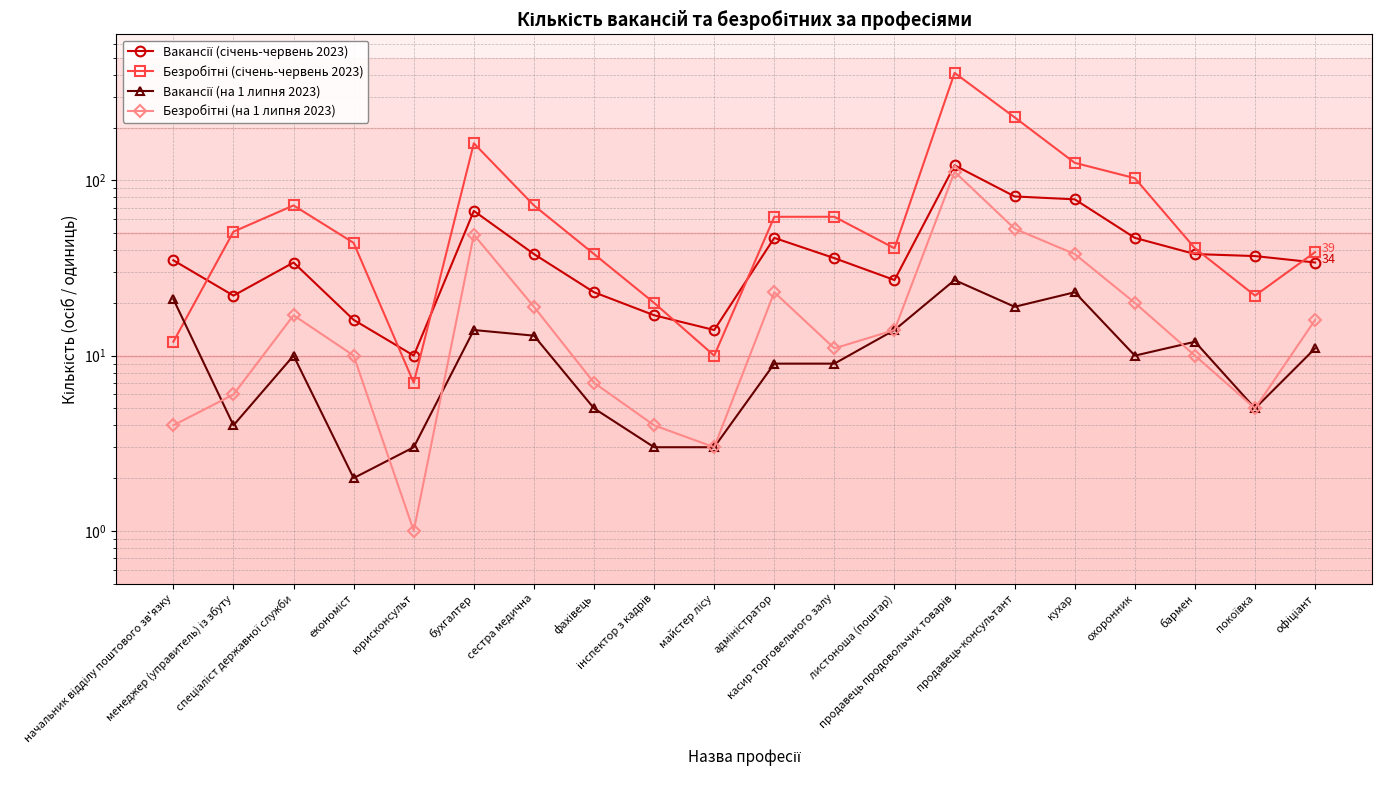

What is the label of the 19th point from the right?

менеджер (управитель) із збуту